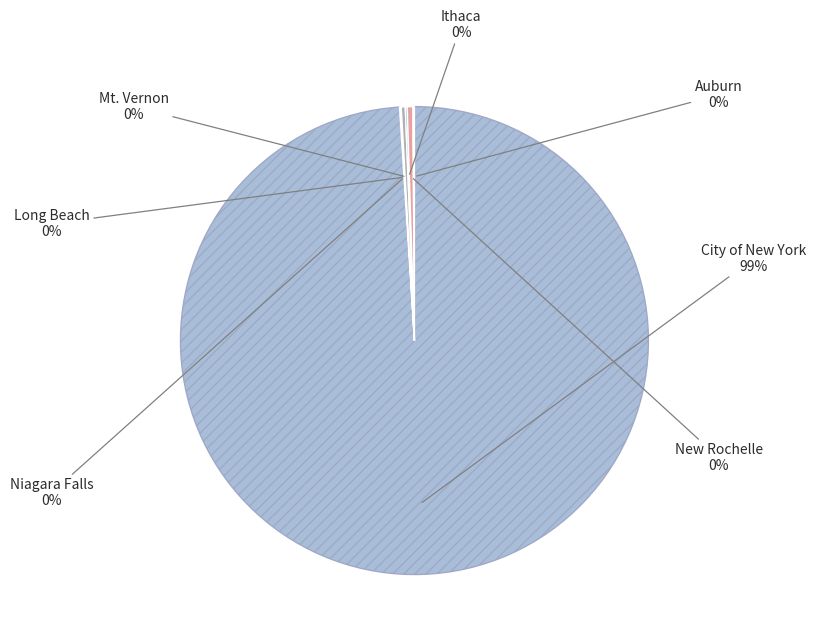

To the nearest percent, what is the average slice percentage?

14%